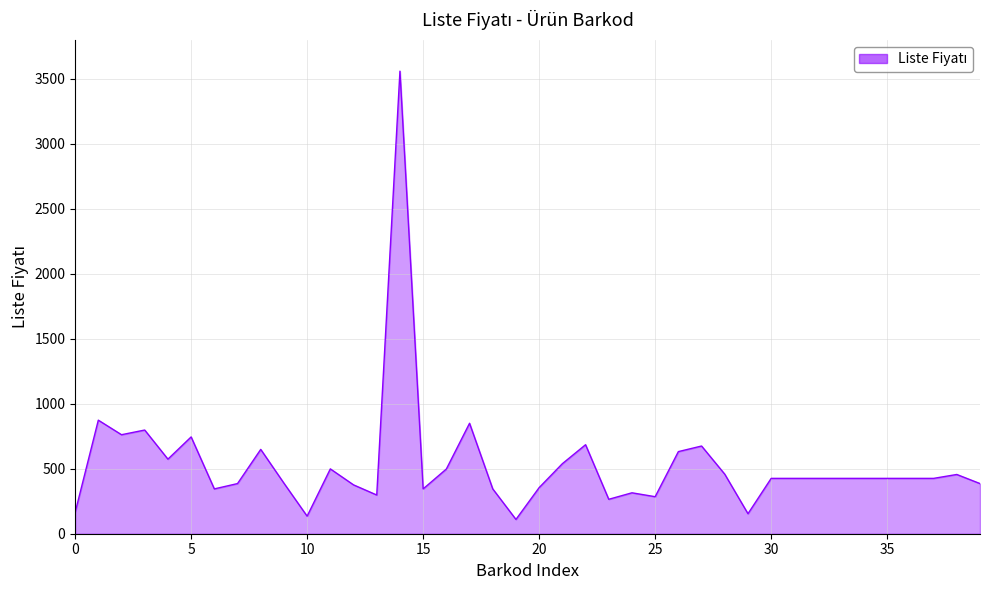

Does the chart display data point markers on the line(s)?

No